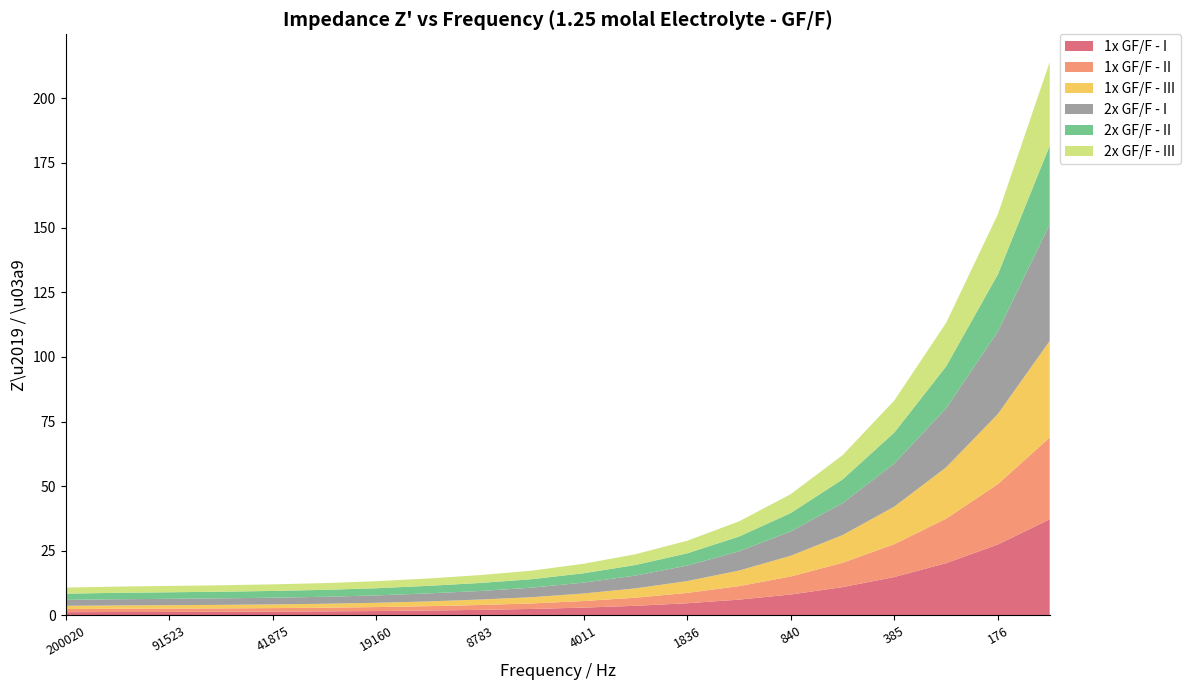

Reading left to right, list all the values displayed in this chart.

1x GF/F - I: 200019.5=1.3	135292.9=1.3	91523.41=1.4	61904.29=1.4	41874.99=1.5	28330.07=1.6	19160.15=1.7	12958.98=1.9	8782.62=2.2	5964.317=2.5	4011.148=3.0	2715.868=3.7	1835.587=4.7	1241.987=6.1	840.269=8.1	568.726=11.0	384.6307=14.9	260.0832=20.2	175.9572=27.4	118.972=37.2
1x GF/F - II: 200019.5=1.2	135292.9=1.3	91523.41=1.3	61904.29=1.3	41874.99=1.4	28330.07=1.4	19160.15=1.5	12958.98=1.7	8782.62=1.9	5964.317=2.1	4011.148=2.5	2715.868=3.1	1835.587=4.0	1241.987=5.2	840.269=7.0	568.726=9.4	384.6307=12.7	260.0832=17.2	175.9572=23.4	118.972=31.6
1x GF/F - III: 200019.5=1.3	135292.9=1.3	91523.41=1.3	61904.29=1.4	41874.99=1.4	28330.07=1.5	19160.15=1.7	12958.98=1.8	8782.62=2.1	5964.317=2.4	4011.148=2.9	2715.868=3.6	1835.587=4.6	1241.987=6.0	840.269=8.0	568.726=10.7	384.6307=14.5	260.0832=19.8	175.9572=27.1	118.972=37.4
2x GF/F - I: 200019.5=2.3	135292.9=2.4	91523.41=2.4	61904.29=2.5	41874.99=2.6	28330.07=2.7	19160.15=2.9	12958.98=3.1	8782.62=3.3	5964.317=3.7	4011.148=4.2	2715.868=4.9	1835.587=6.0	1241.987=7.4	840.269=9.4	568.726=12.4	384.6307=16.7	260.0832=22.9	175.9572=31.9	118.972=45.1
2x GF/F - II: 200019.5=2.4	135292.9=2.5	91523.41=2.5	61904.29=2.6	41874.99=2.6	28330.07=2.7	19160.15=2.8	12958.98=2.9	8782.62=3.1	5964.317=3.3	4011.148=3.6	2715.868=4.1	1835.587=4.8	1241.987=5.7	840.269=7.1	568.726=9.2	384.6307=12.0	260.0832=16.2	175.9572=22.1	118.972=30.4
2x GF/F - III: 200019.5=2.3	135292.9=2.4	91523.41=2.5	61904.29=2.5	41874.99=2.5	28330.07=2.6	19160.15=2.7	12958.98=2.9	8782.62=3.0	5964.317=3.3	4011.148=3.7	2715.868=4.2	1835.587=4.9	1241.987=5.9	840.269=7.3	568.726=9.4	384.6307=12.4	260.0832=16.8	175.9572=23.2	118.972=32.4